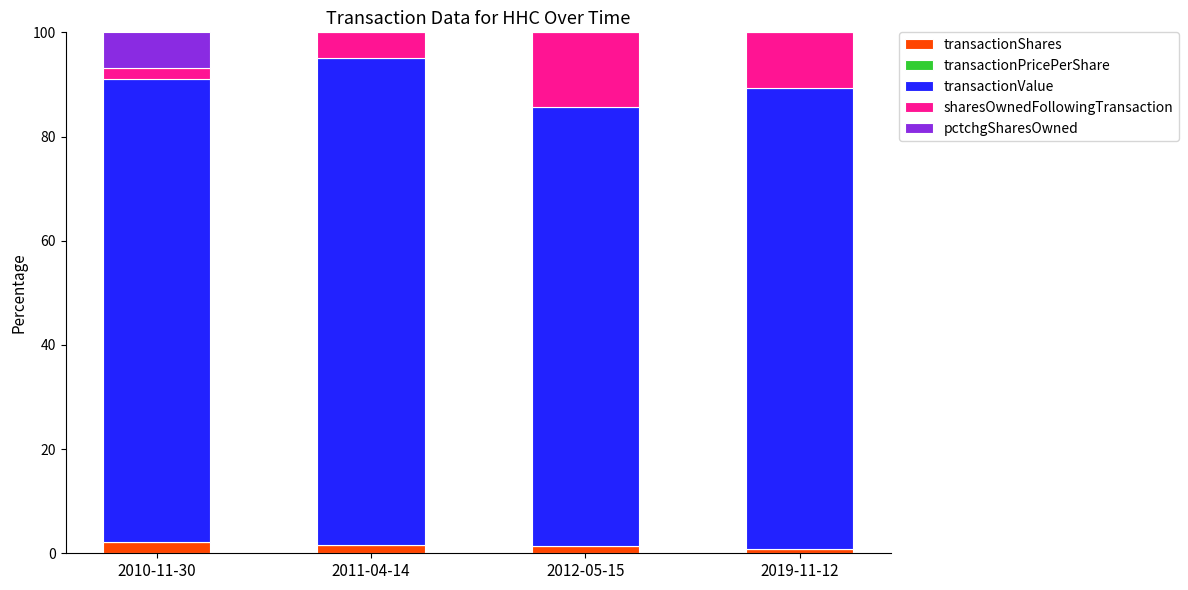

What is the maximum value for transactionShares?

2.1